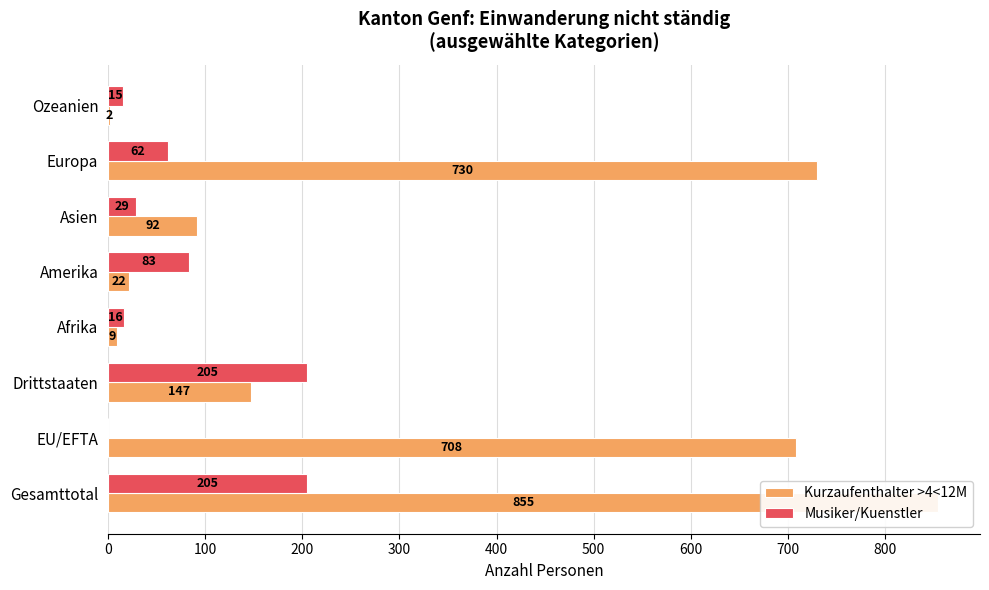

How many categories are shown in the chart?

8